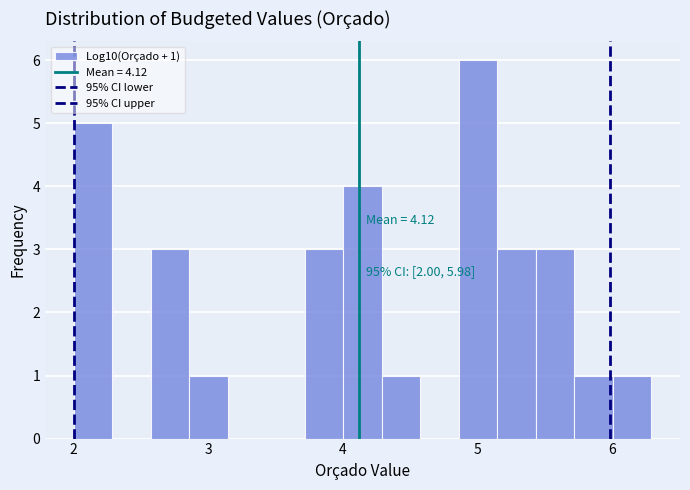

Read against the x-axis, roughly where is the centre of the tallest bar?

5.0